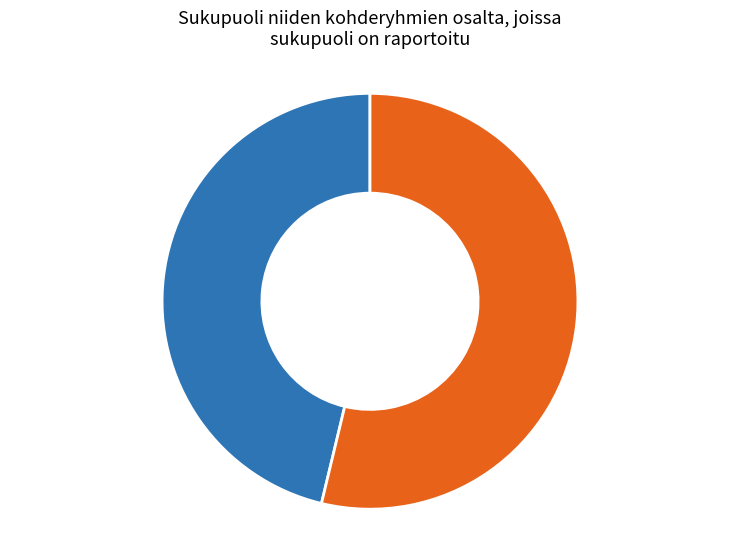

Is there any slice that represents more than half of the pie?

Yes